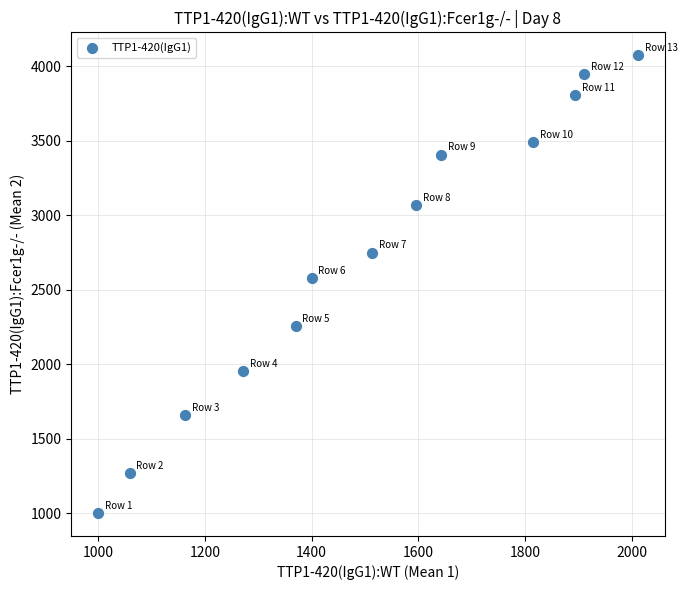

What Y value in the scatter plot is closest to 2537?

2580